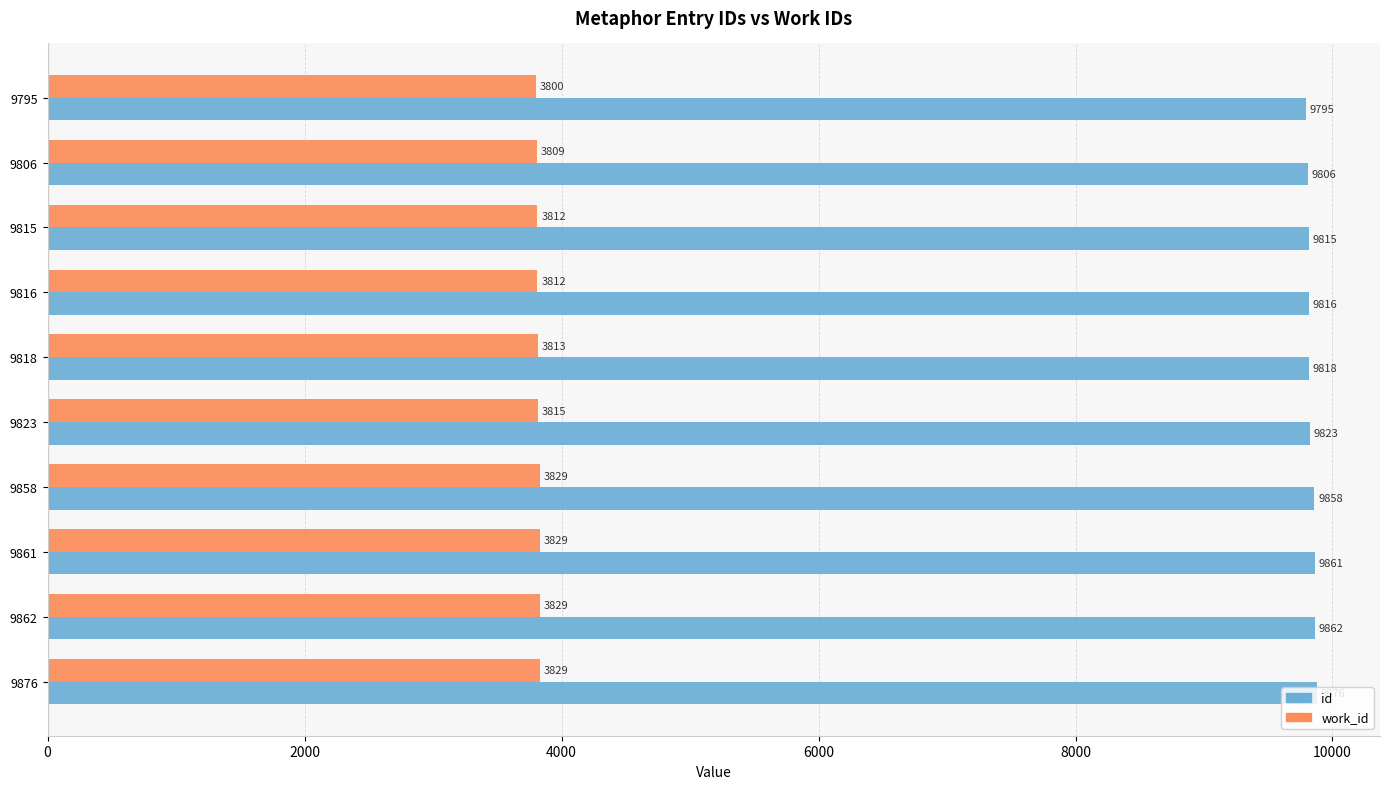

At 9858, list the series in order from smallest to largest.

work_id, id